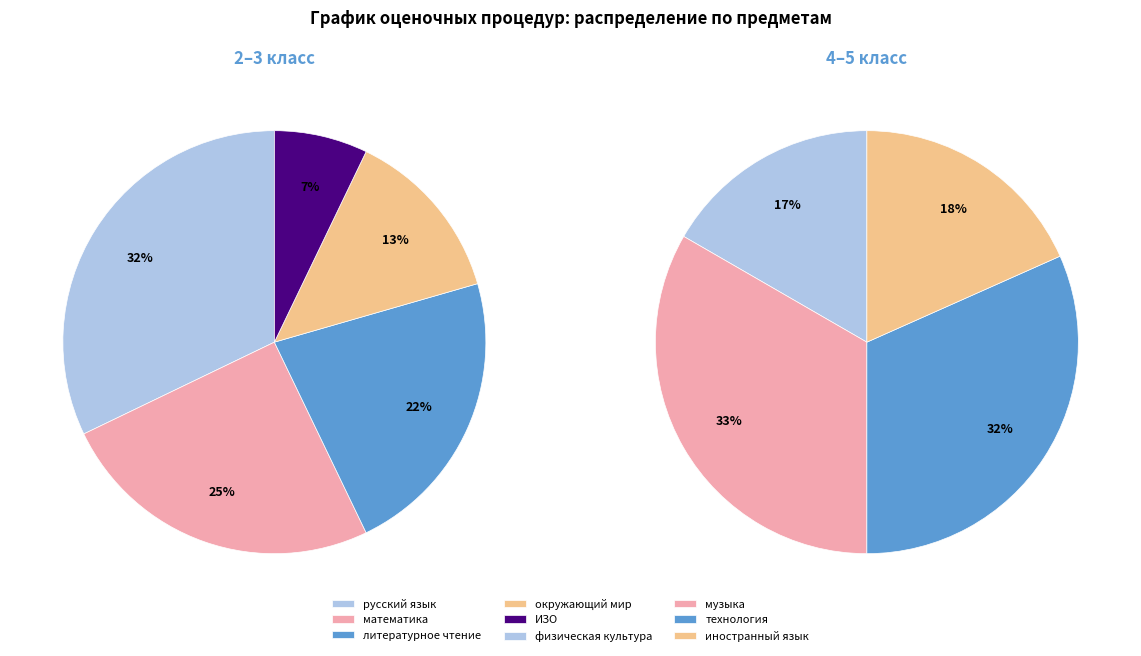

Does any single category account for the majority?

No